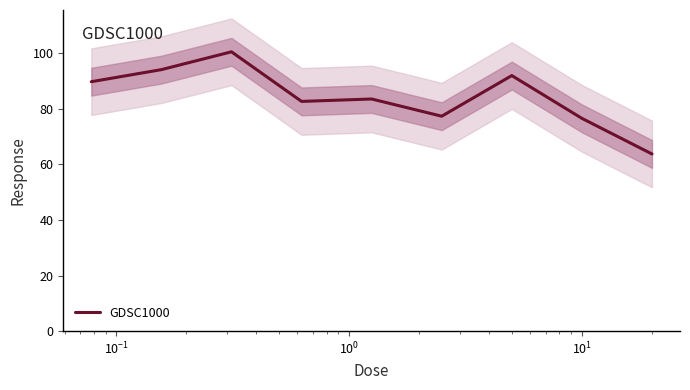

What is the minimum value shown in the chart?

63.7